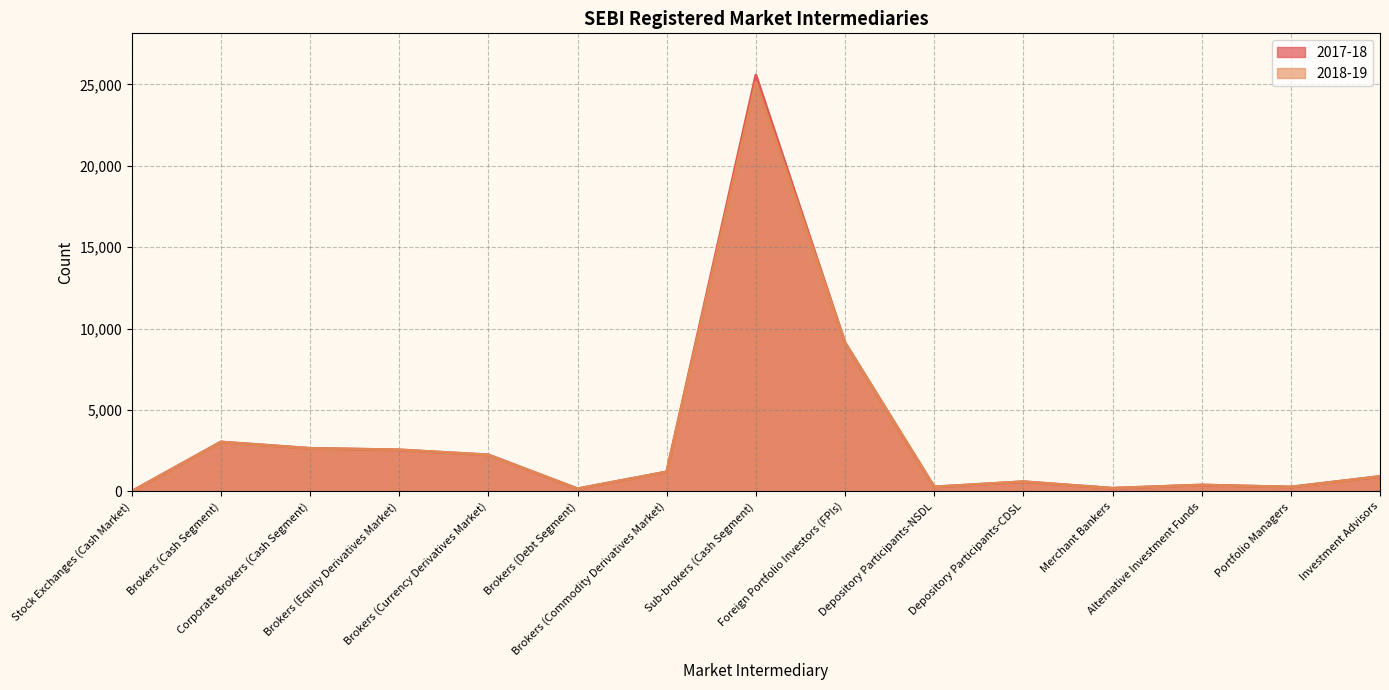

What is the average value of the 2017-18 series?

3281